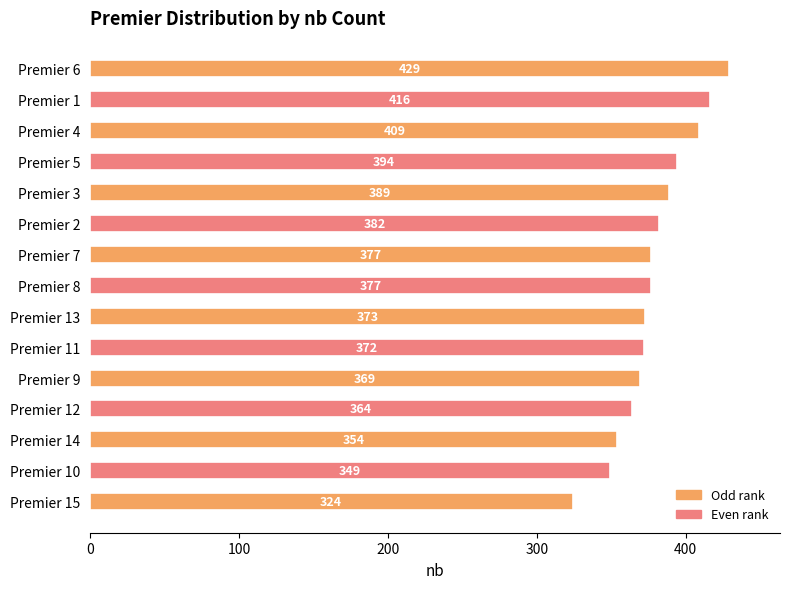

What is the sum of all values?

5678